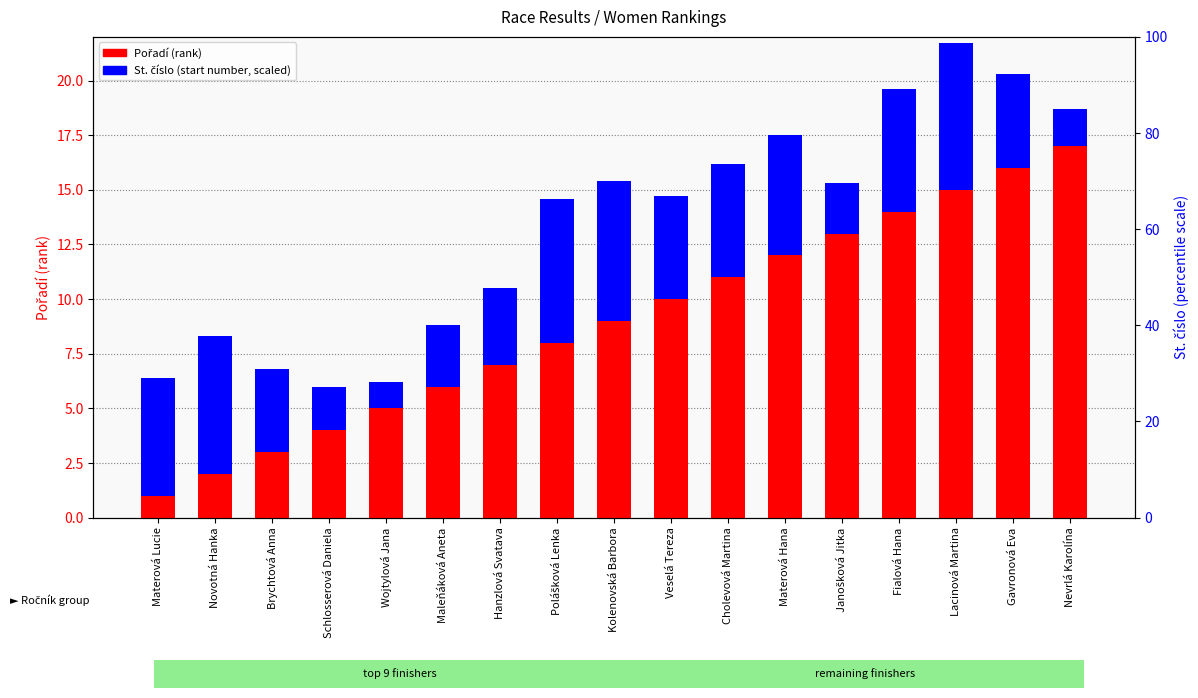

Which category has the lowest value in the Pořadí (rank) series?

Materová Lucie